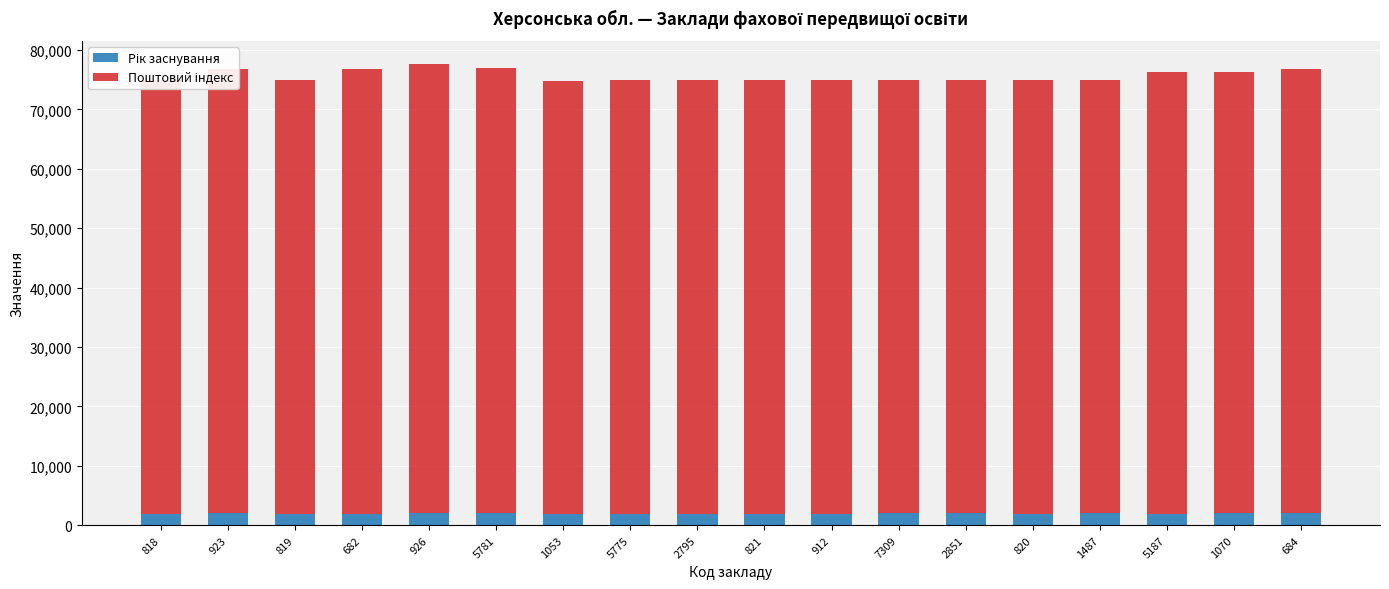

What is the label of the 18th bar from the right?

818